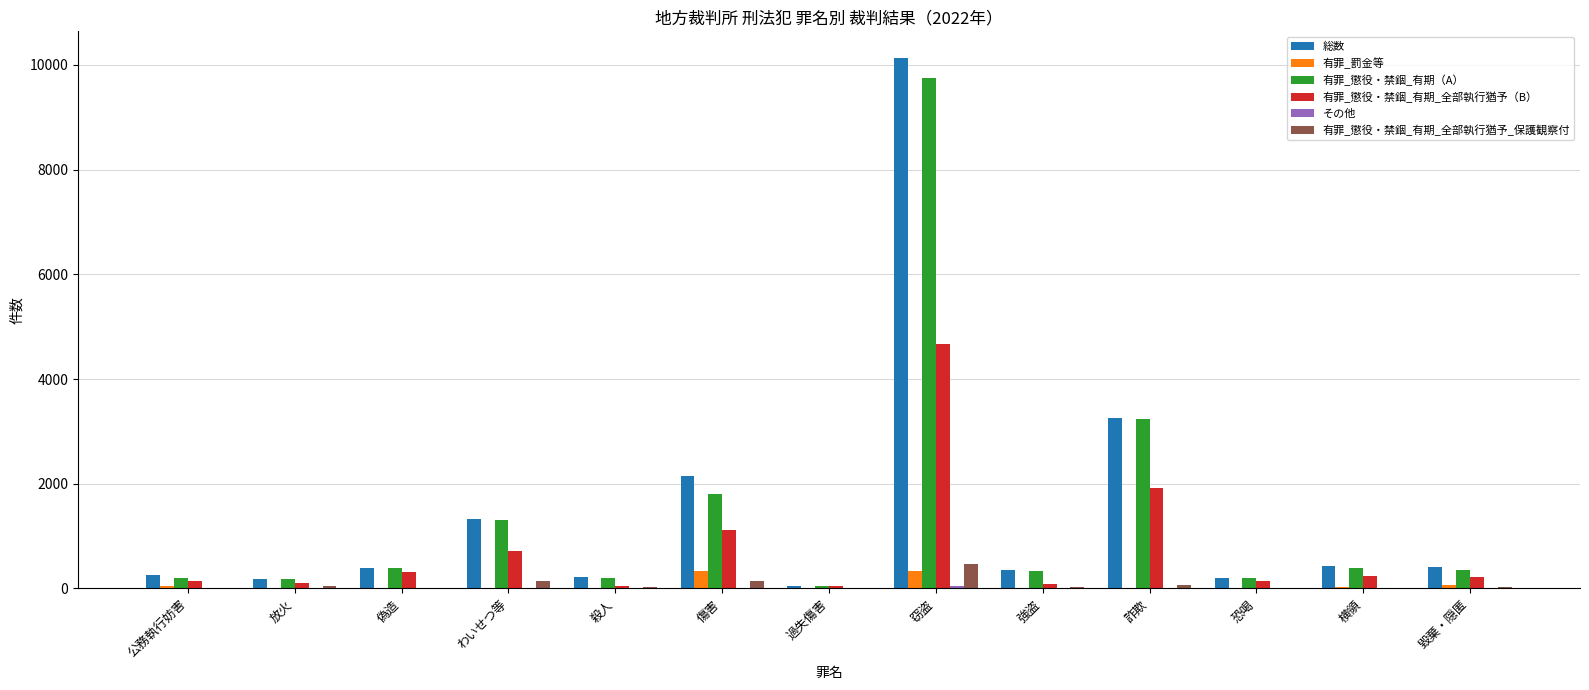

The 有罪_懲役・禁錮_有期（A） series shows 1015 at 傷害. True or false?

False